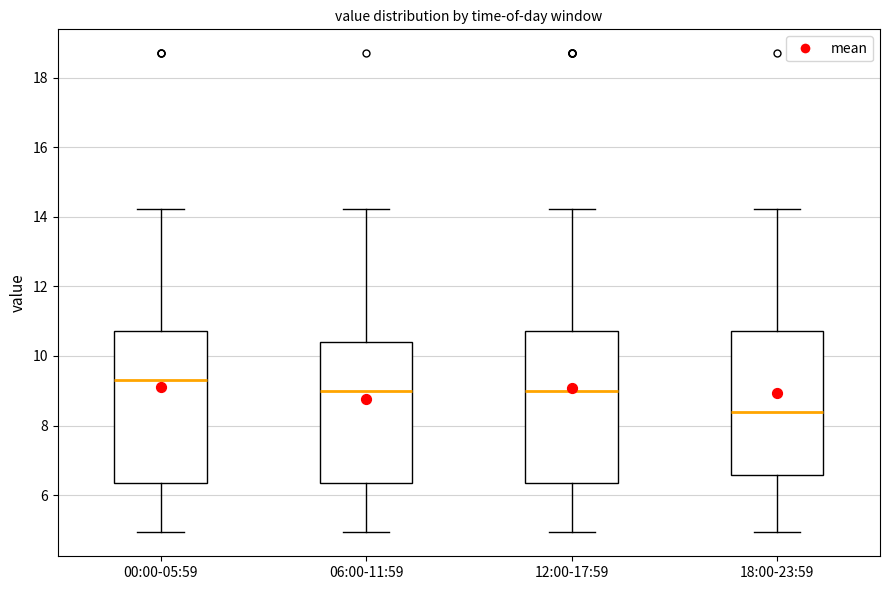

Reading left to right, transcribe this box plot: for each box, give where its median line is, the range the box spans, and where its two whiskers end, as read against the y-axis. The values are not printed on the chart, so give them approximately, as read against the axis.

00:00-05:59: median 9.4, box 6.4 to 10.8, whiskers 5.0 to 14.2
06:00-11:59: median 9.0, box 6.4 to 10.4, whiskers 5.0 to 14.2
12:00-17:59: median 9.0, box 6.4 to 10.8, whiskers 5.0 to 14.2
18:00-23:59: median 8.4, box 6.6 to 10.8, whiskers 5.0 to 14.2